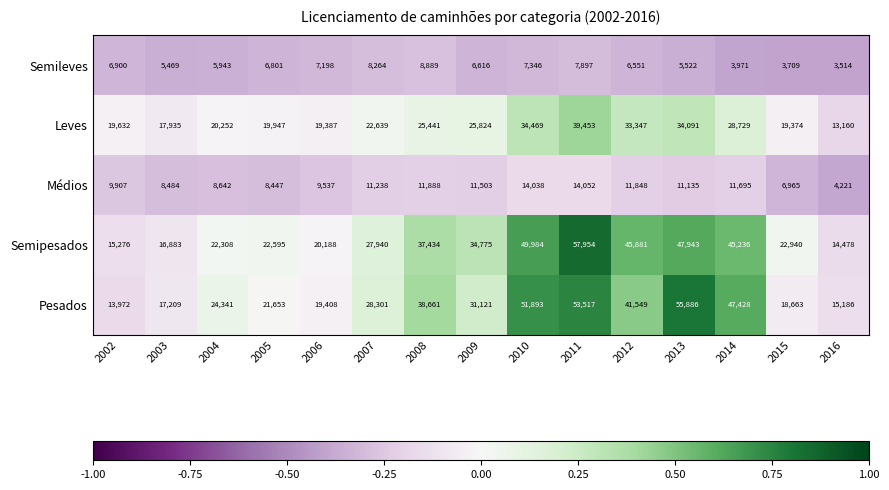

What is the sum of all Semileves values?

94590